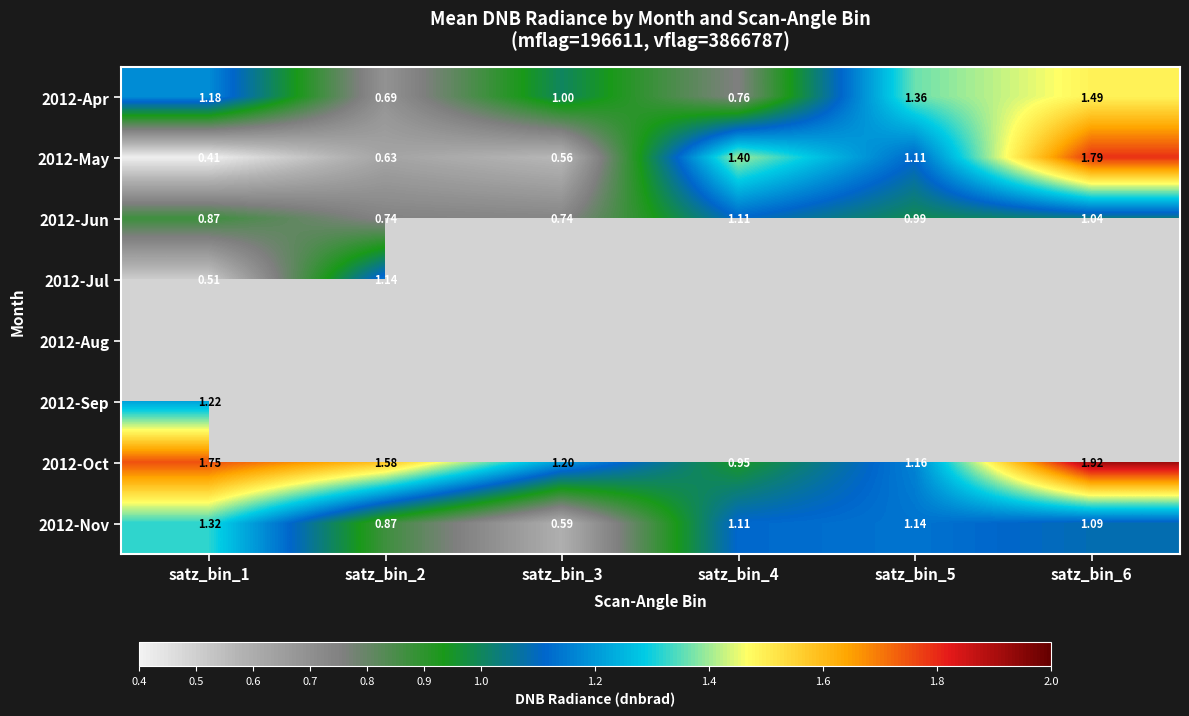

Is it true that 2012-Oct equals 0.7 at satz_bin_5?

False